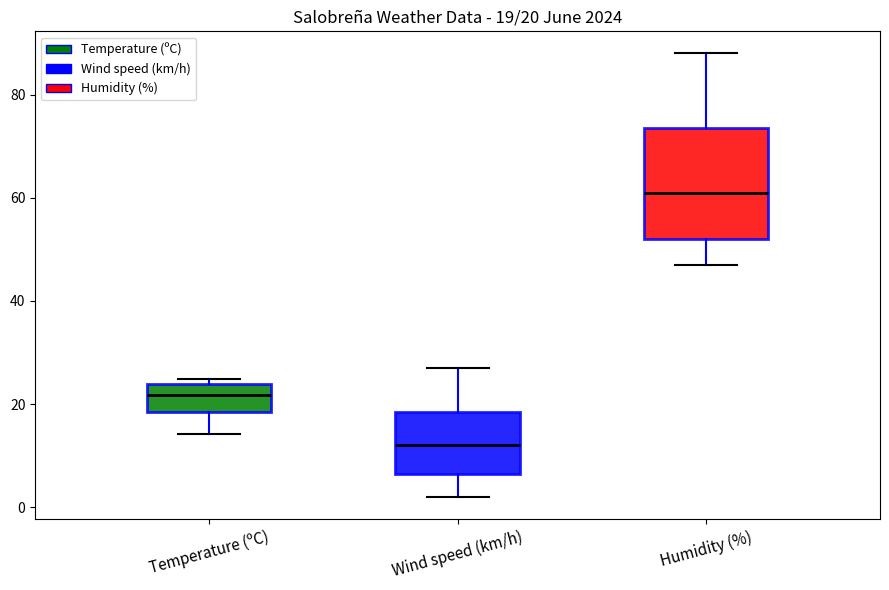

Which box's median line is the highest?

Humidity (%)